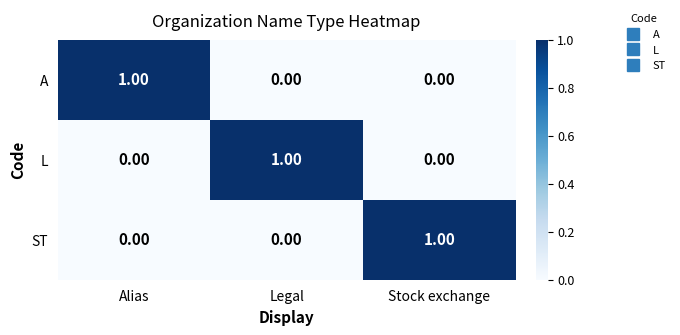

Is the value of A at Alias greater than the value of ST at Alias?

Yes